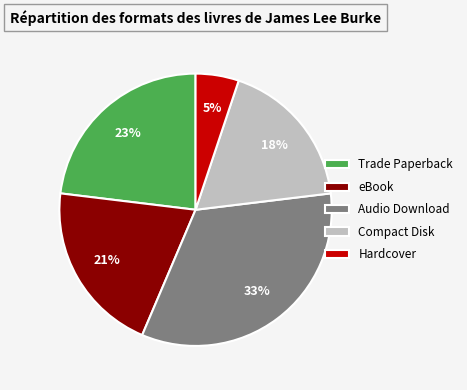

What percentage is the Hardcover slice, to the nearest percent?

5%